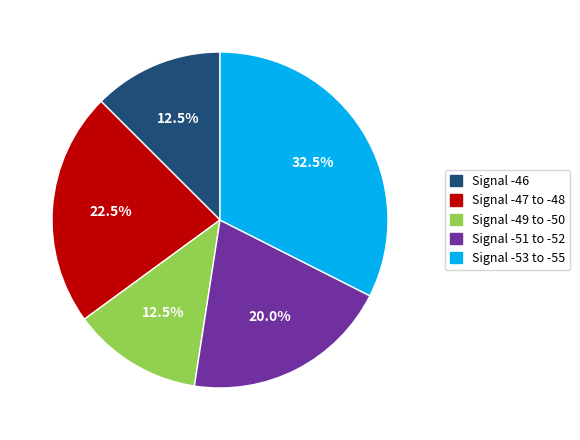

Does Signal -51 to -52 represent more than half of the total?

No